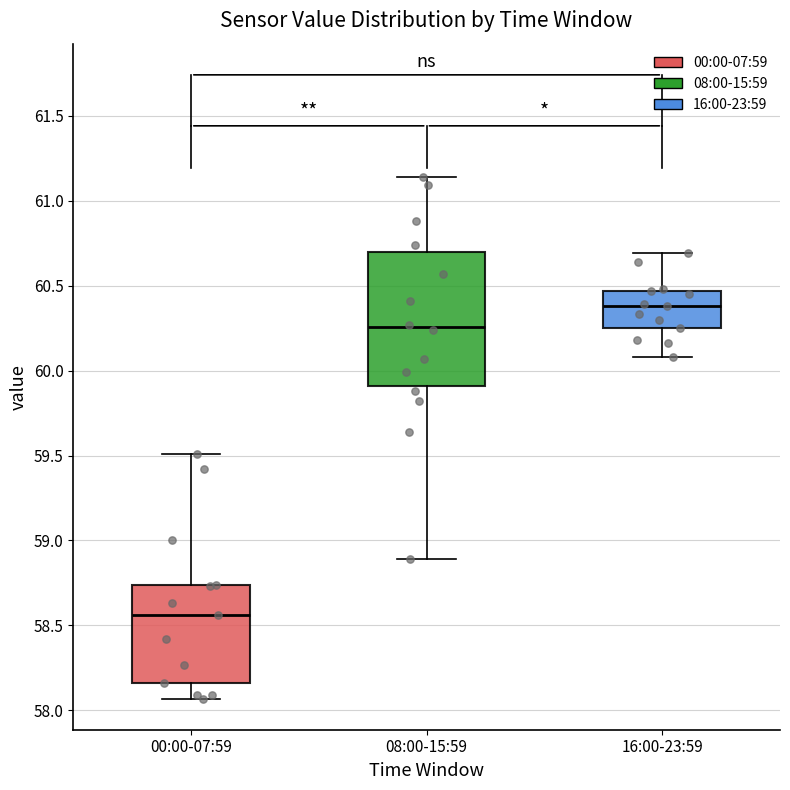

Reading left to right, read every box against the y-axis: the position of its median line, the range the box covers, and the ends of its whiskers. The values are not printed on the chart, so give them approximately, as read against the axis.

00:00-07:59: median 58.55, box 58.15 to 58.75, whiskers 58.05 to 59.50
08:00-15:59: median 60.25, box 59.90 to 60.70, whiskers 58.90 to 61.15
16:00-23:59: median 60.40, box 60.25 to 60.45, whiskers 60.10 to 60.70